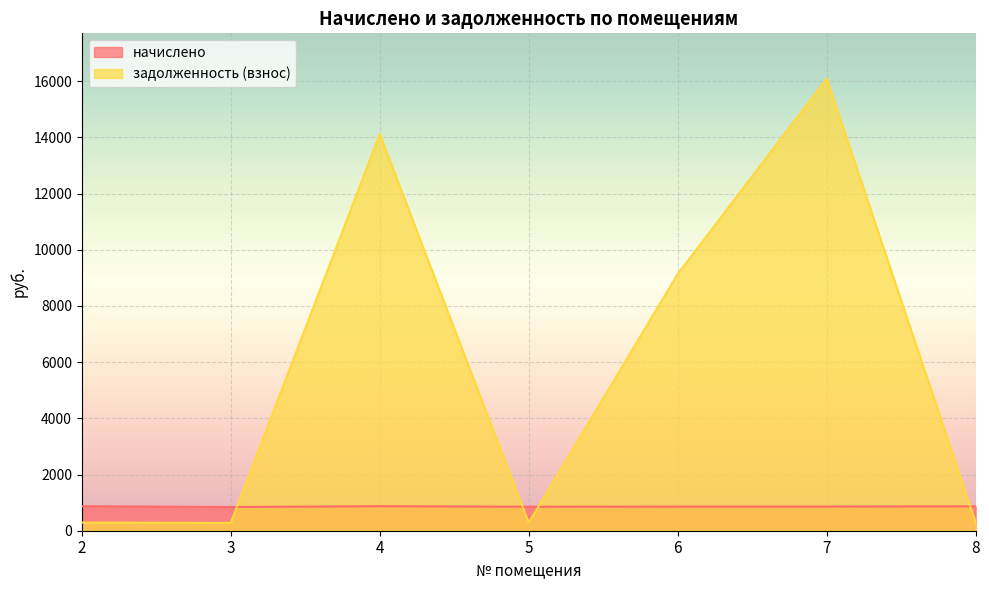

Which series ends up on top after the final intersection of задолженность (взнос) and начислено?

начислено